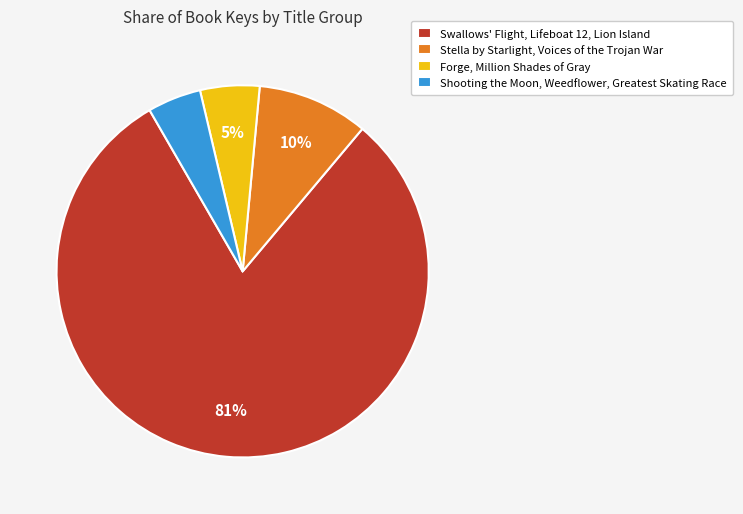

To the nearest percent, what is the average slice percentage?

25%